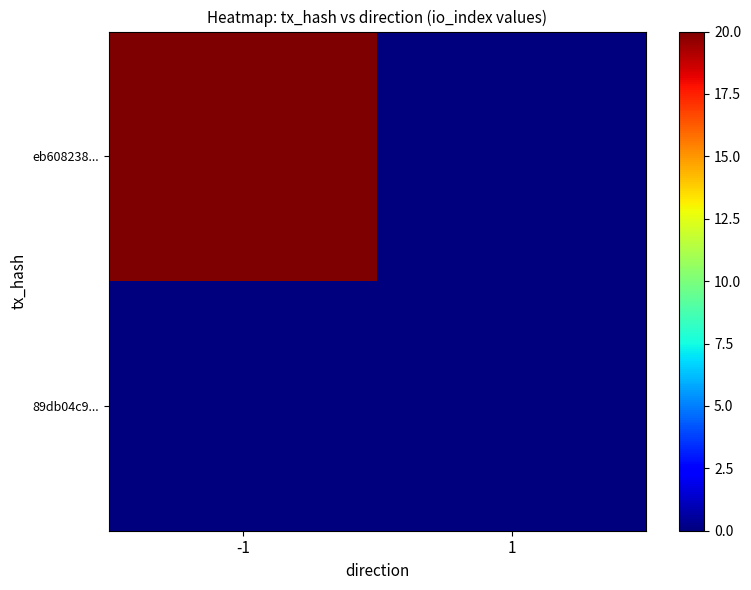

Which has a higher value, -1 or 1?

-1